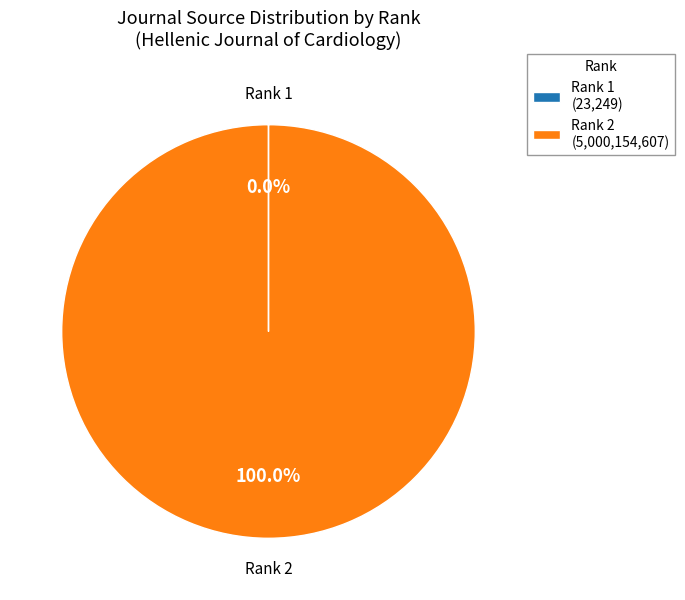

Does any single category account for the majority?

Yes